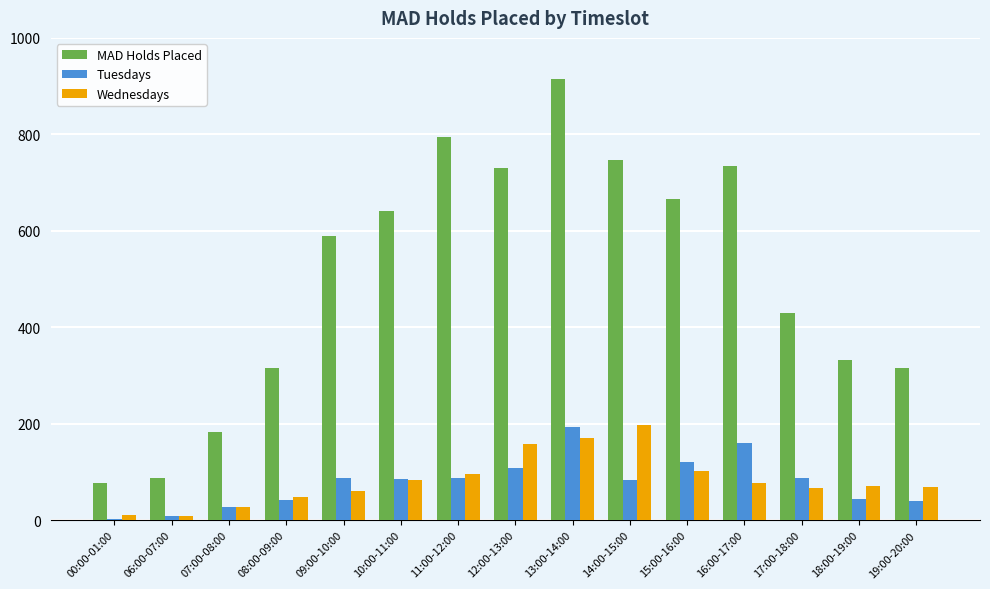

What is the spread (max minus min) of values at 12:00-13:00?

622